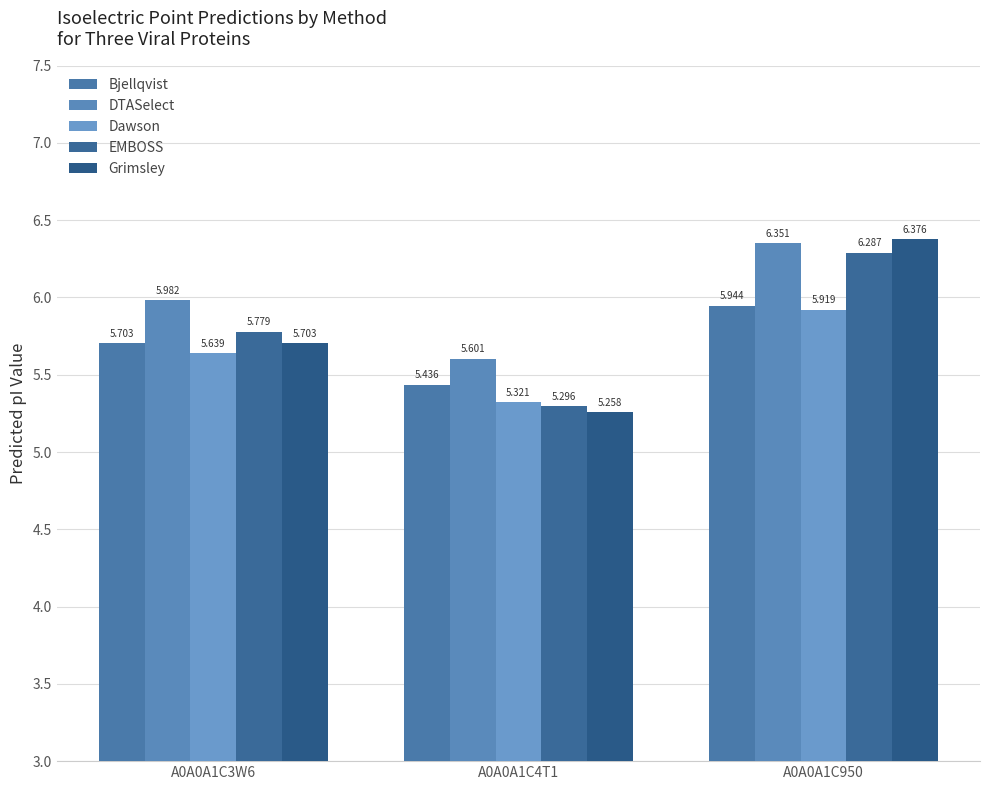

List the labels in order of Grimsley value, smallest first.

A0A0A1C4T1, A0A0A1C3W6, A0A0A1C950